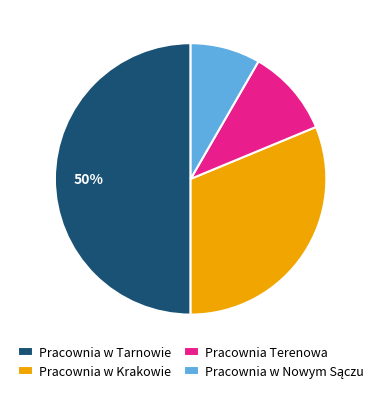

Is Pracownia Terenowa the majority of the pie?

No